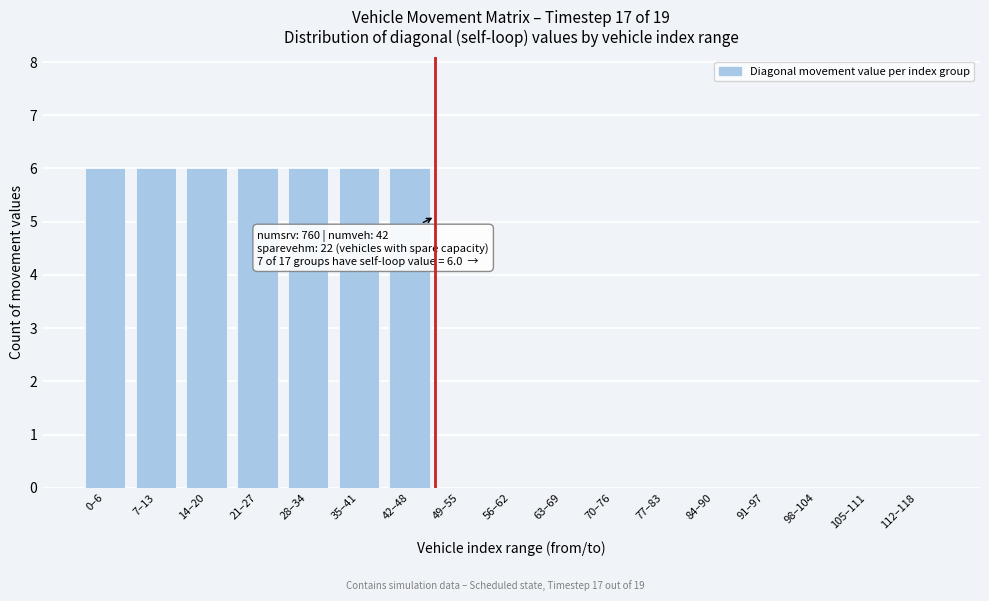

Reading right to left, extract all data points from this chart.

112–118=0	105–111=0	98–104=0	91–97=0	84–90=0	77–83=0	70–76=0	63–69=0	56–62=0	49–55=0	42–48=6	35–41=6	28–34=6	21–27=6	14–20=6	7–13=6	0–6=6